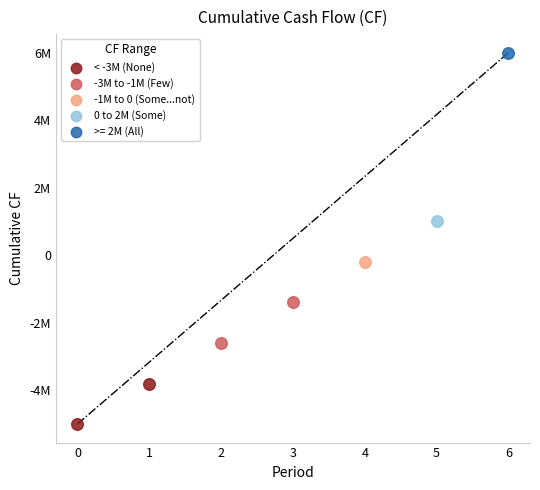

What are all the series names shown in the legend?

< -3M (None), -3M to -1M (Few), -1M to 0 (Some...not), 0 to 2M (Some), >= 2M (All)